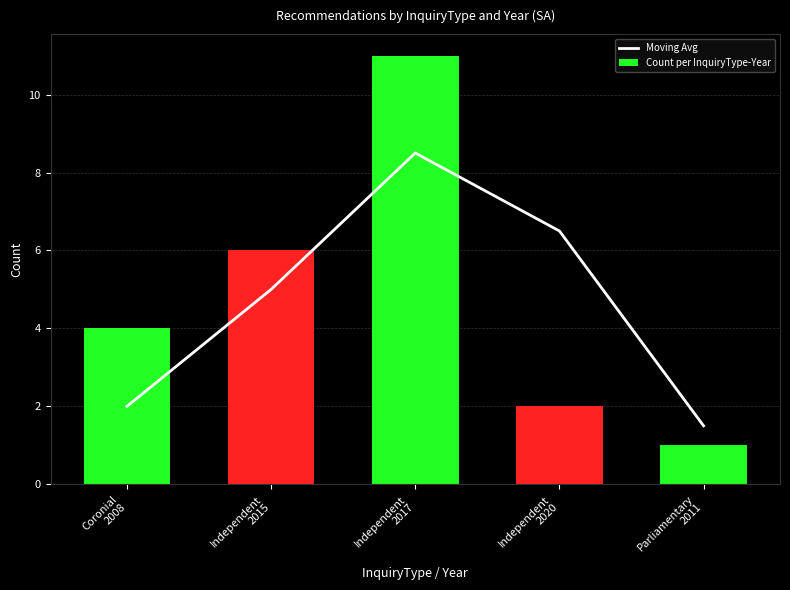

Does the chart contain stacked bars?

No